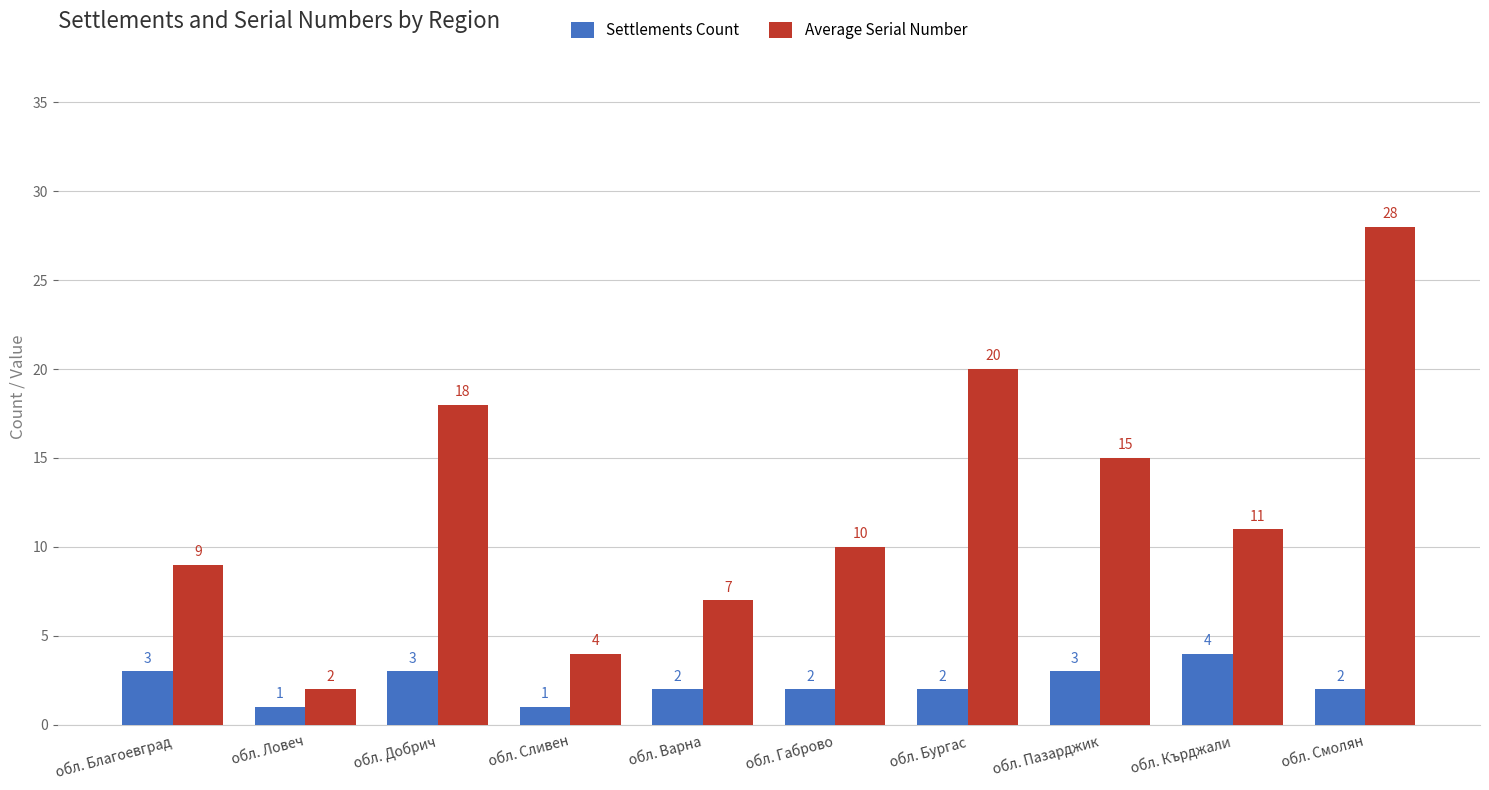

At which category is the sum across all series the highest?

обл. Смолян